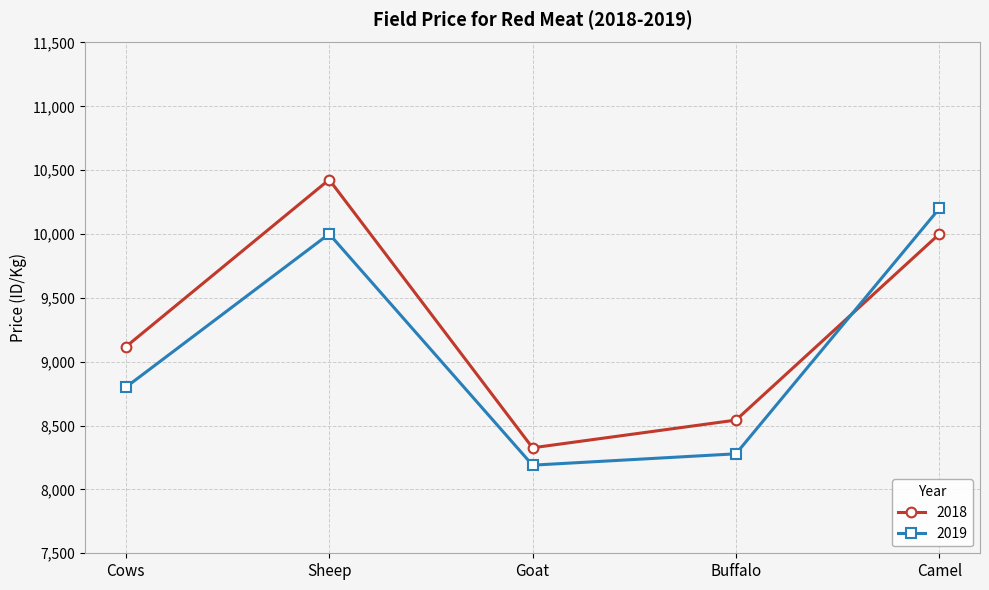

How many interior local peaks does the 2018 series have?

1